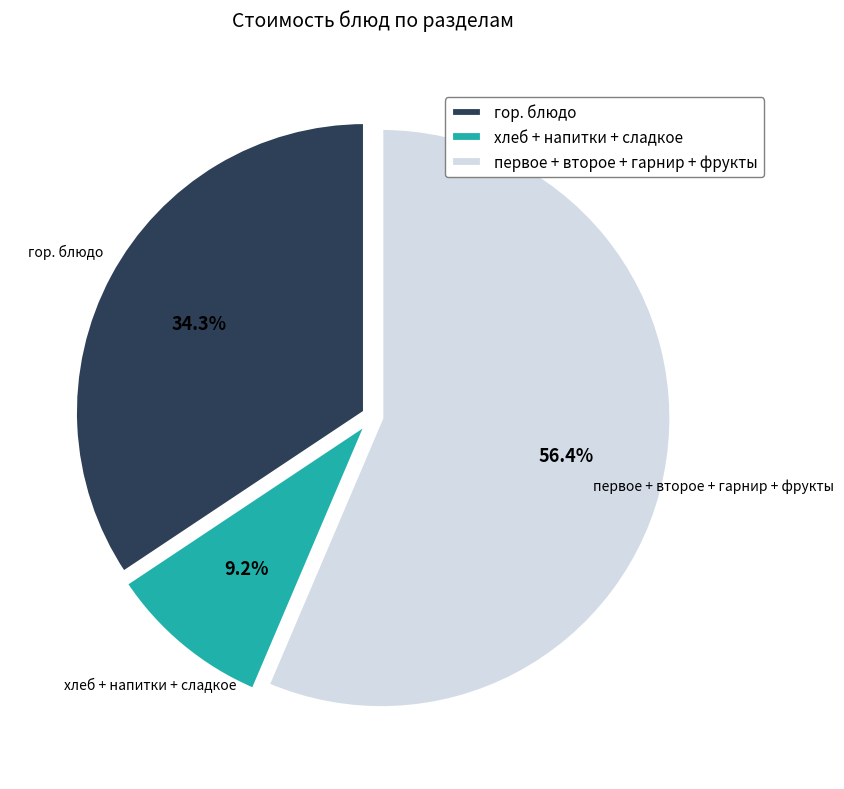

What is the ratio of the value at первое + второе + гарнир + фрукты to the value at хлеб + напитки + сладкое?

6.1